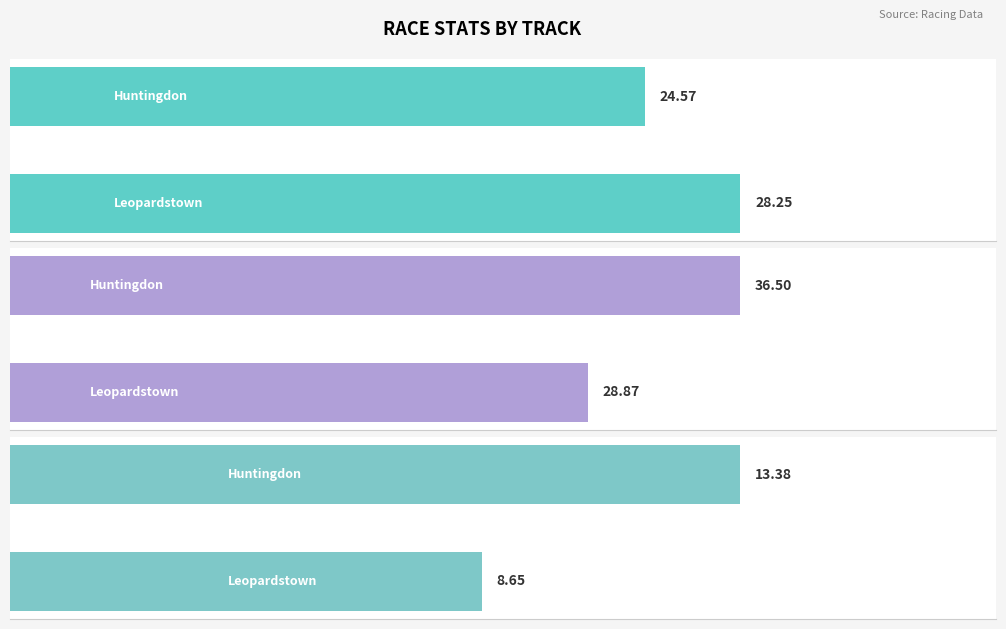

How many distinct data groups are displayed?

3